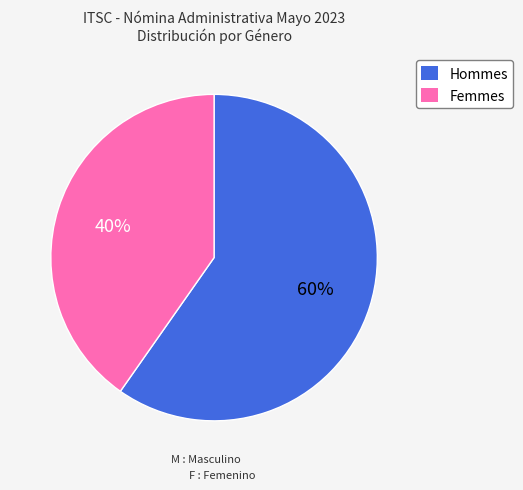

Is there a majority slice in this chart?

Yes